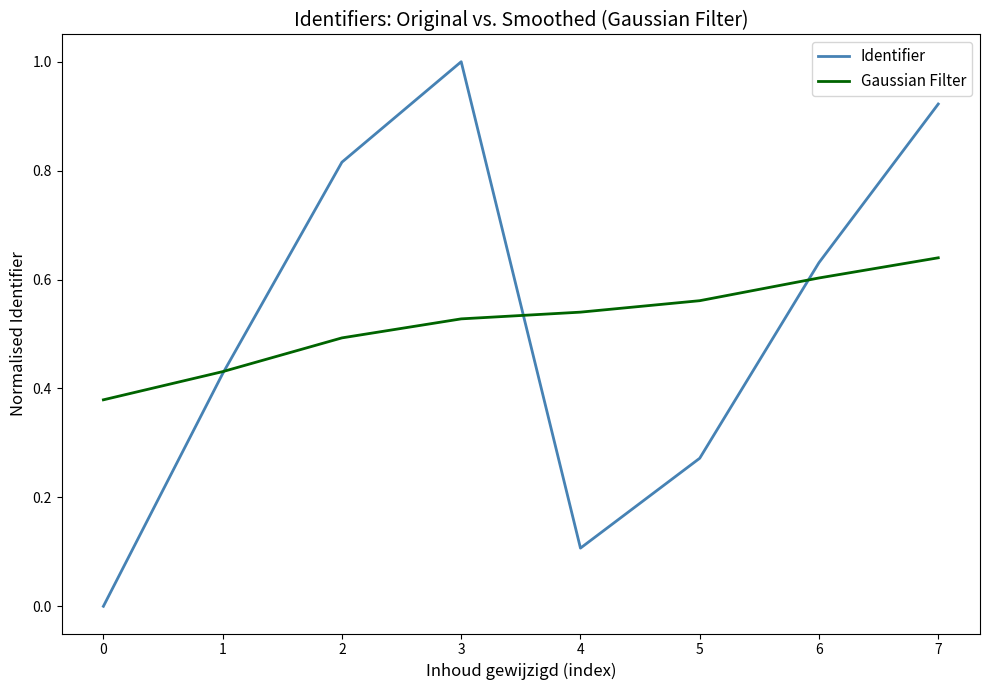

At which category is the sum across all series the highest?

7